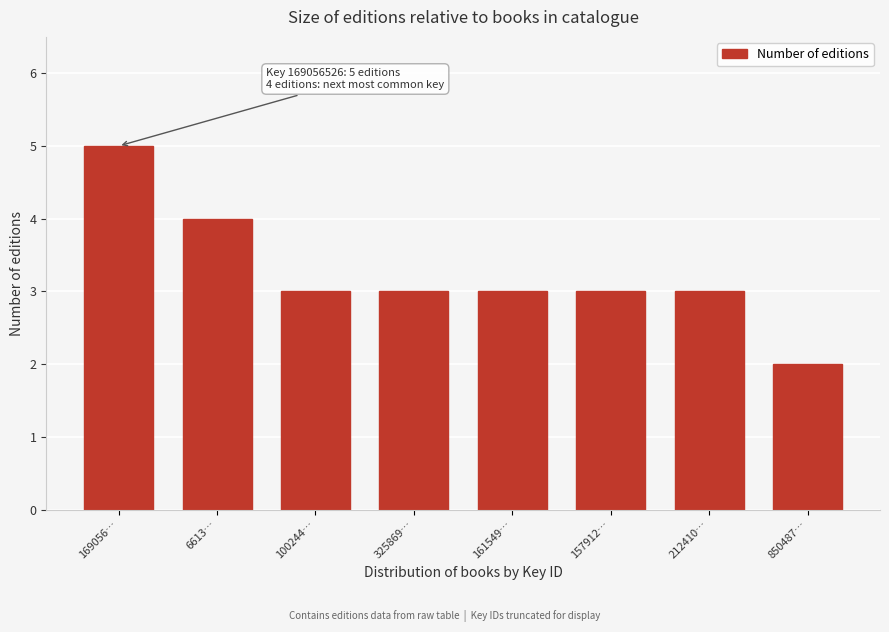

Reading right to left, extract all data points from this chart.

850487…=2	212410…=3	157912…=3	161549…=3	325869…=3	100244…=3	6613…=4	169056…=5